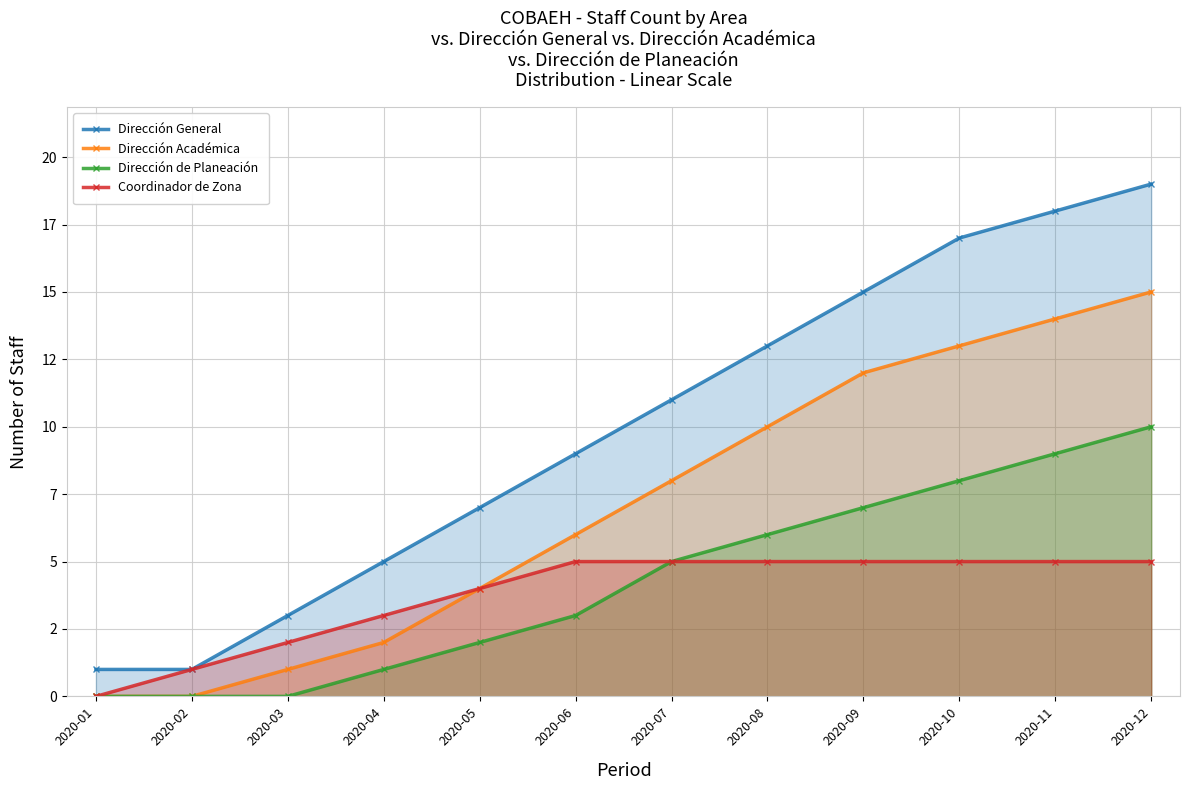

What are all the series names shown in the legend?

Dirección General, Dirección Académica, Dirección de Planeación, Coordinador de Zona